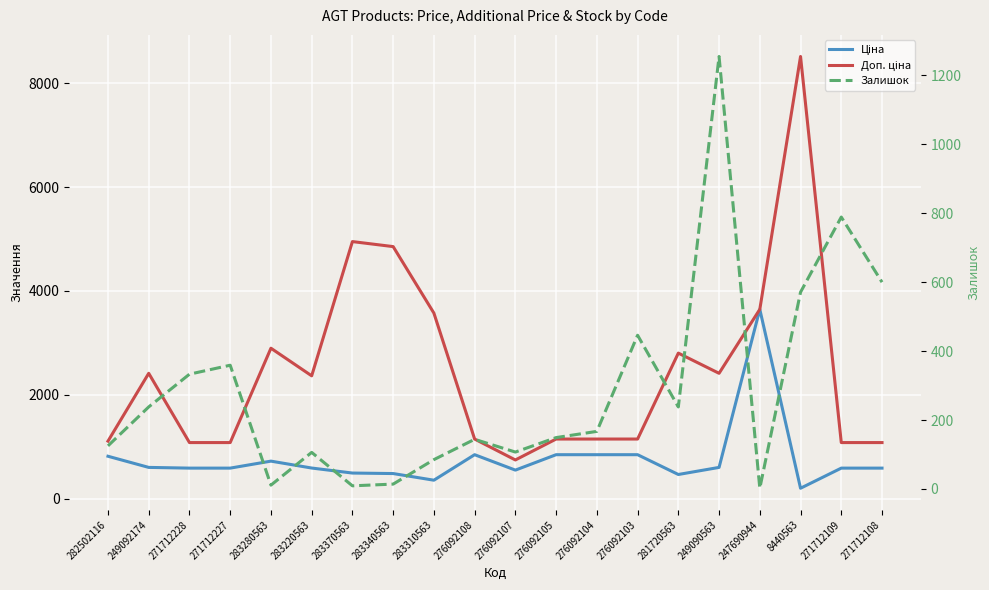

What are all the series names shown in the legend?

Ціна, Доп. ціна, Залишок